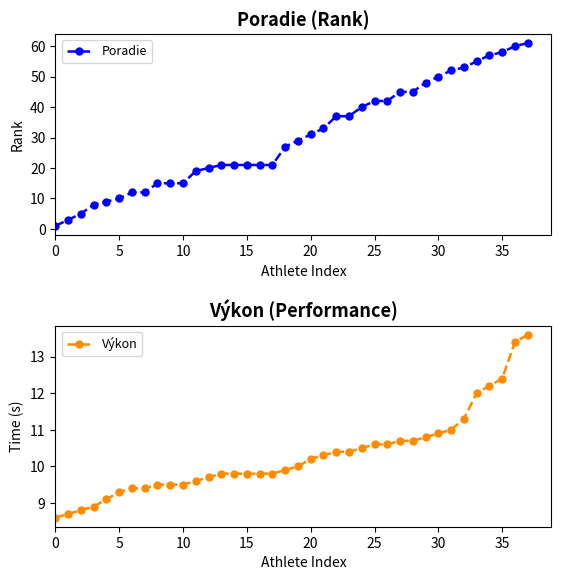

What is the value of the Poradie point at the 35th from the left?

57.0